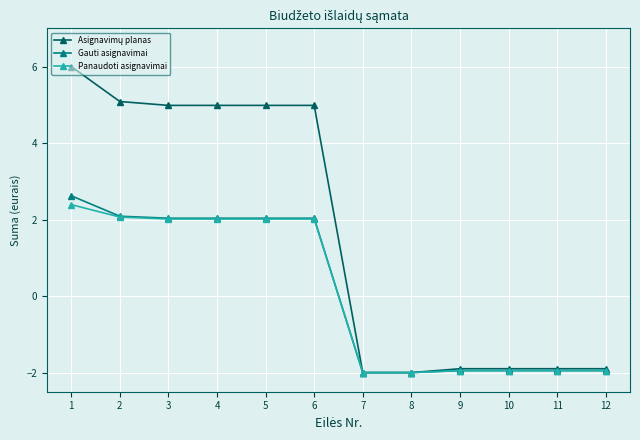

Count the number of data series in this chart.

3